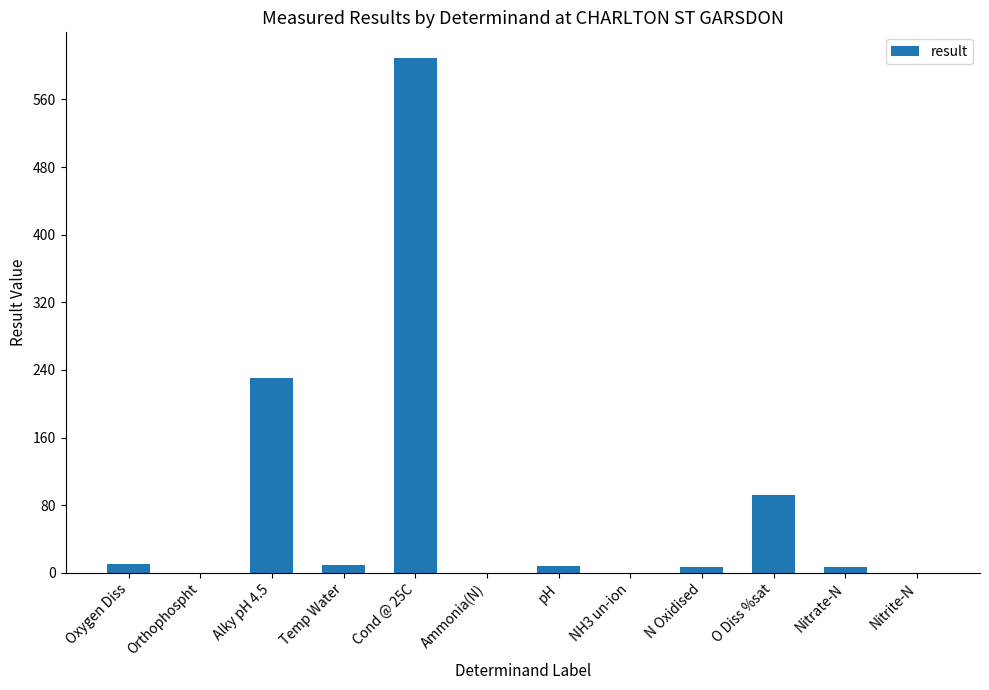

True or false: the data shows 609.0 at Cond @ 25C.

True